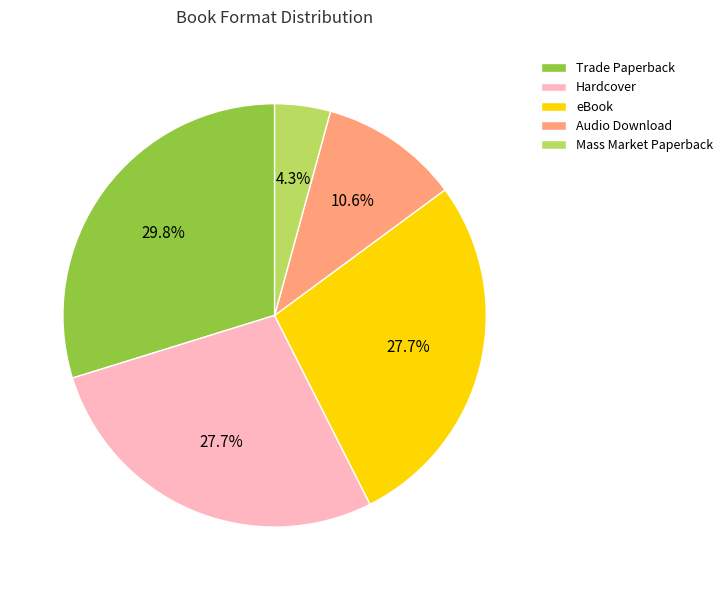

What portion of the pie excludes Hardcover?

72.3%